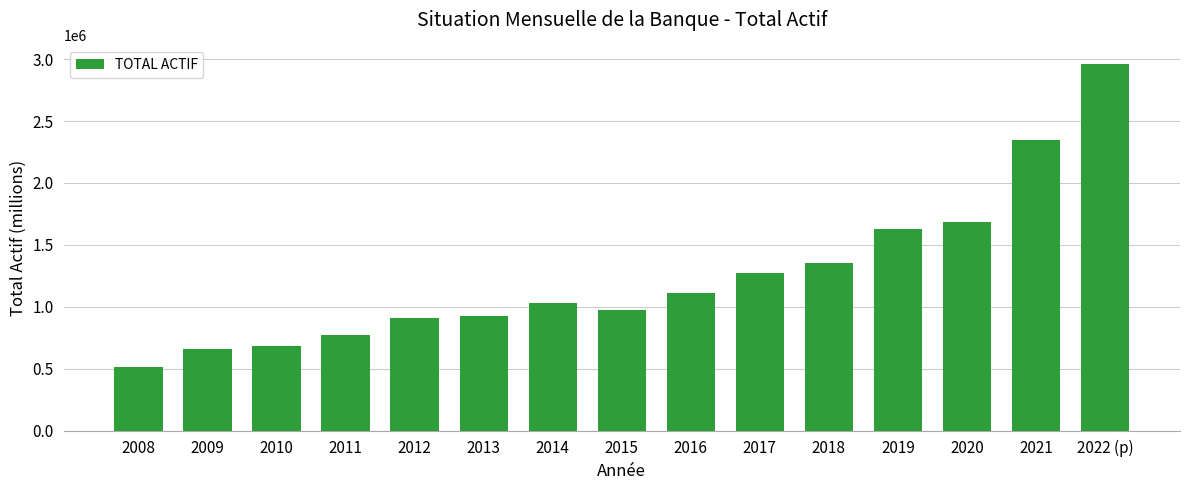

Read the value at 2010.

680429.0